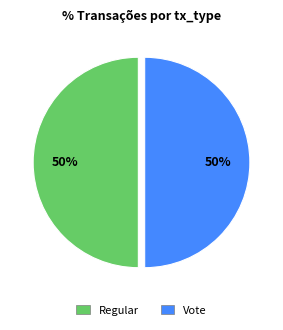

Do Vote and Regular together represent more than half of the pie?

Yes